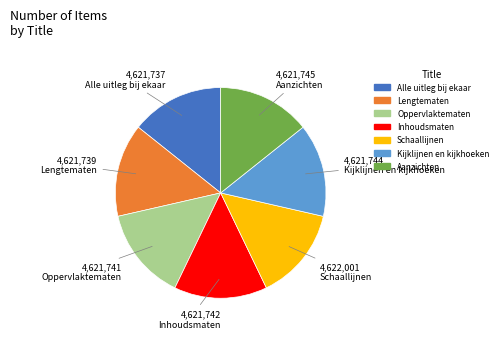

Is it true that Kijklijnen en kijkhoeken is 3% of the pie?

False